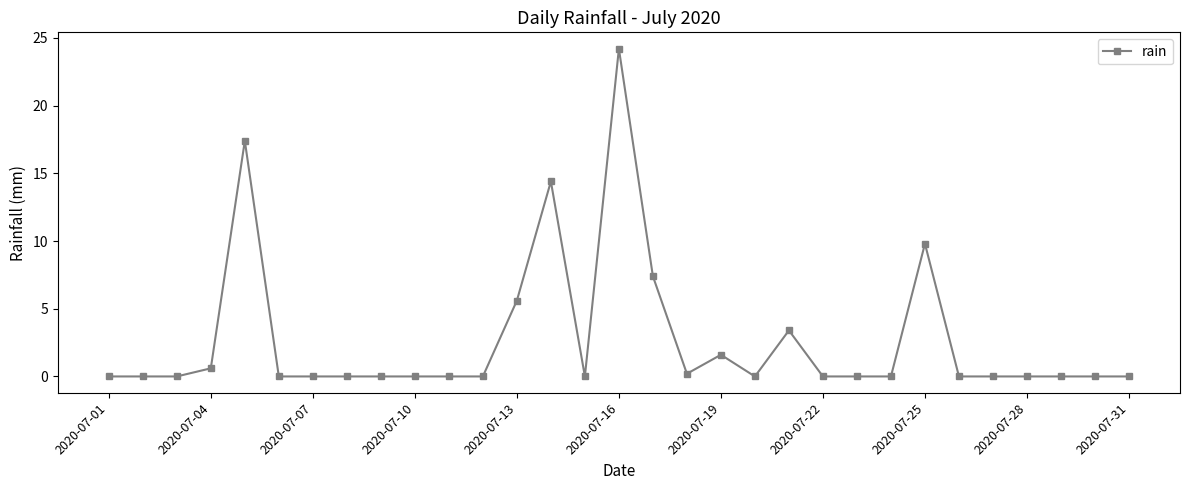

What is the sum of all values?

84.6